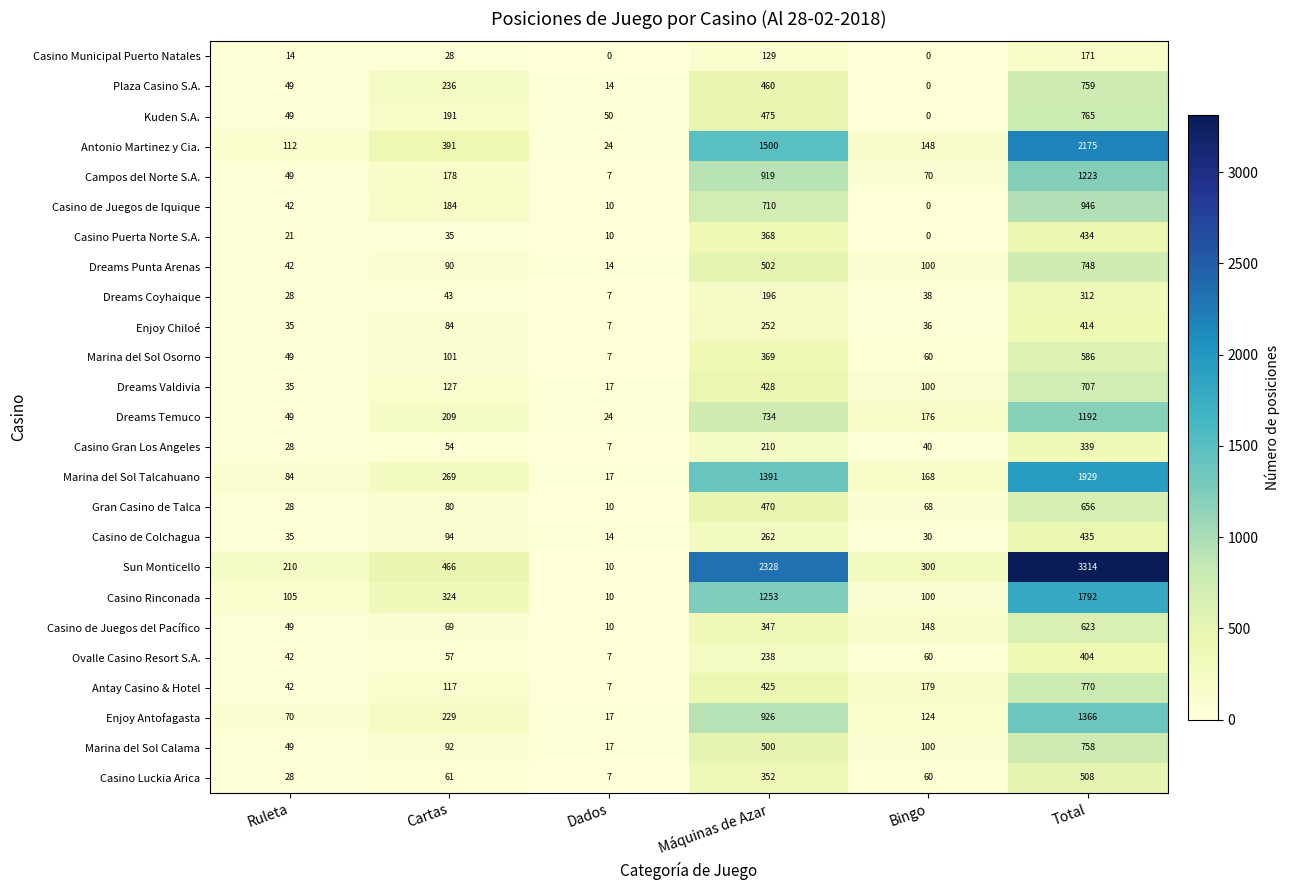

What is the difference between the Casino Puerta Norte S.A. values at Bingo and Cartas?

35